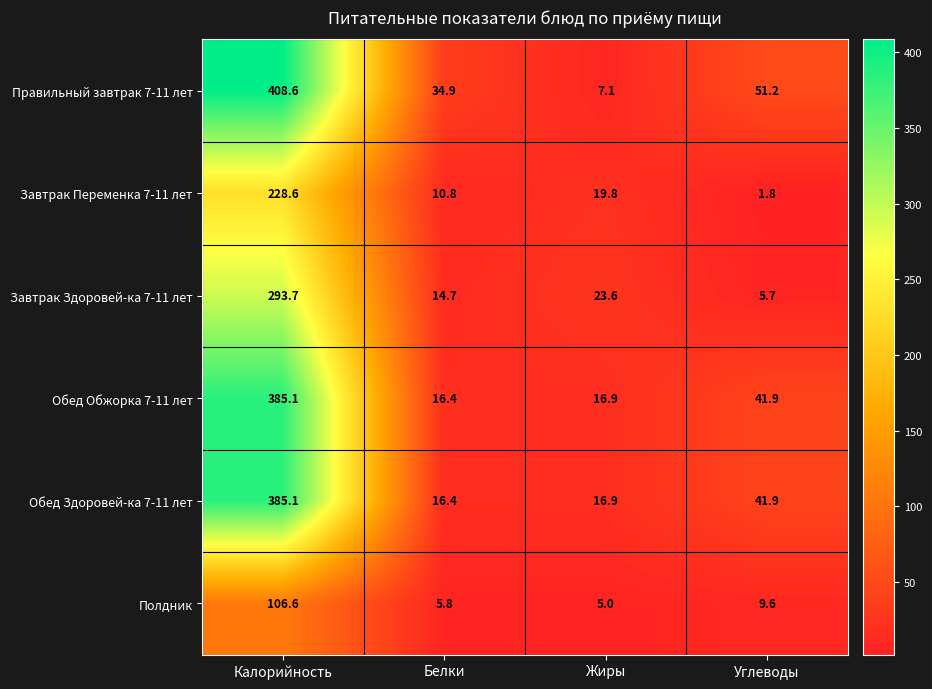

True or false: Завтрак Переменка 7-11 лет has a value of 228.6 at Калорийность.

True